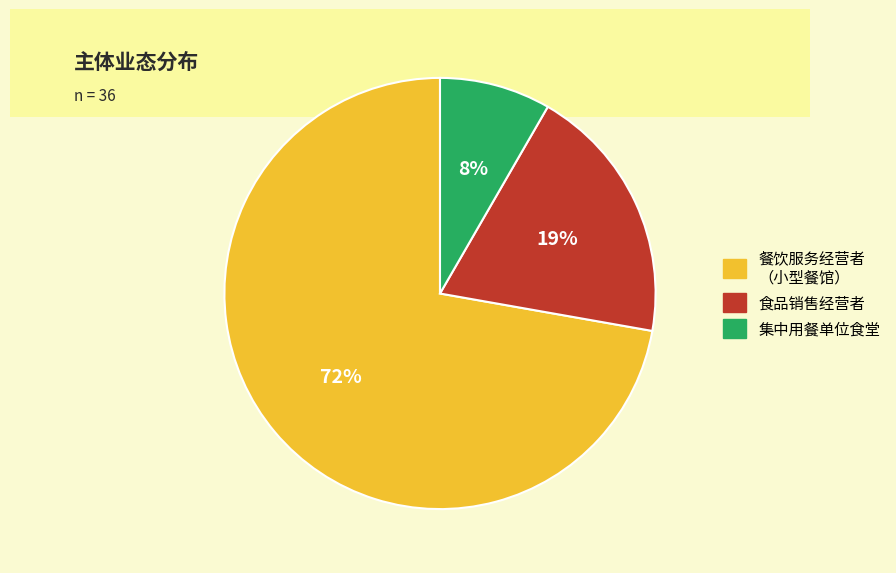

Is there any slice that represents more than half of the pie?

Yes